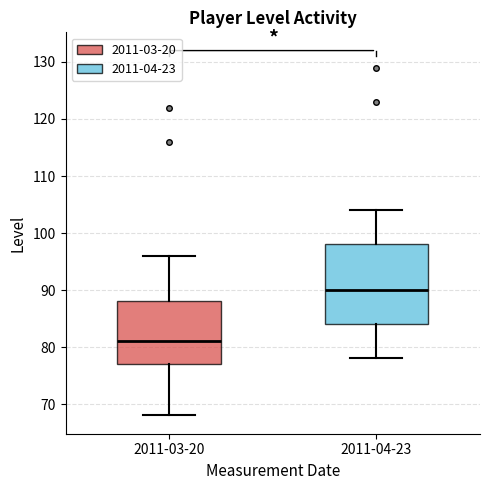

Reading left to right, transcribe this box plot: for each box, give where its median line is, the range the box spans, and where its two whiskers end, as read against the y-axis. The values are not printed on the chart, so give them approximately, as read against the axis.

2011-03-20: median 81, box 77 to 88, whiskers 68 to 96
2011-04-23: median 90, box 84 to 98, whiskers 78 to 104